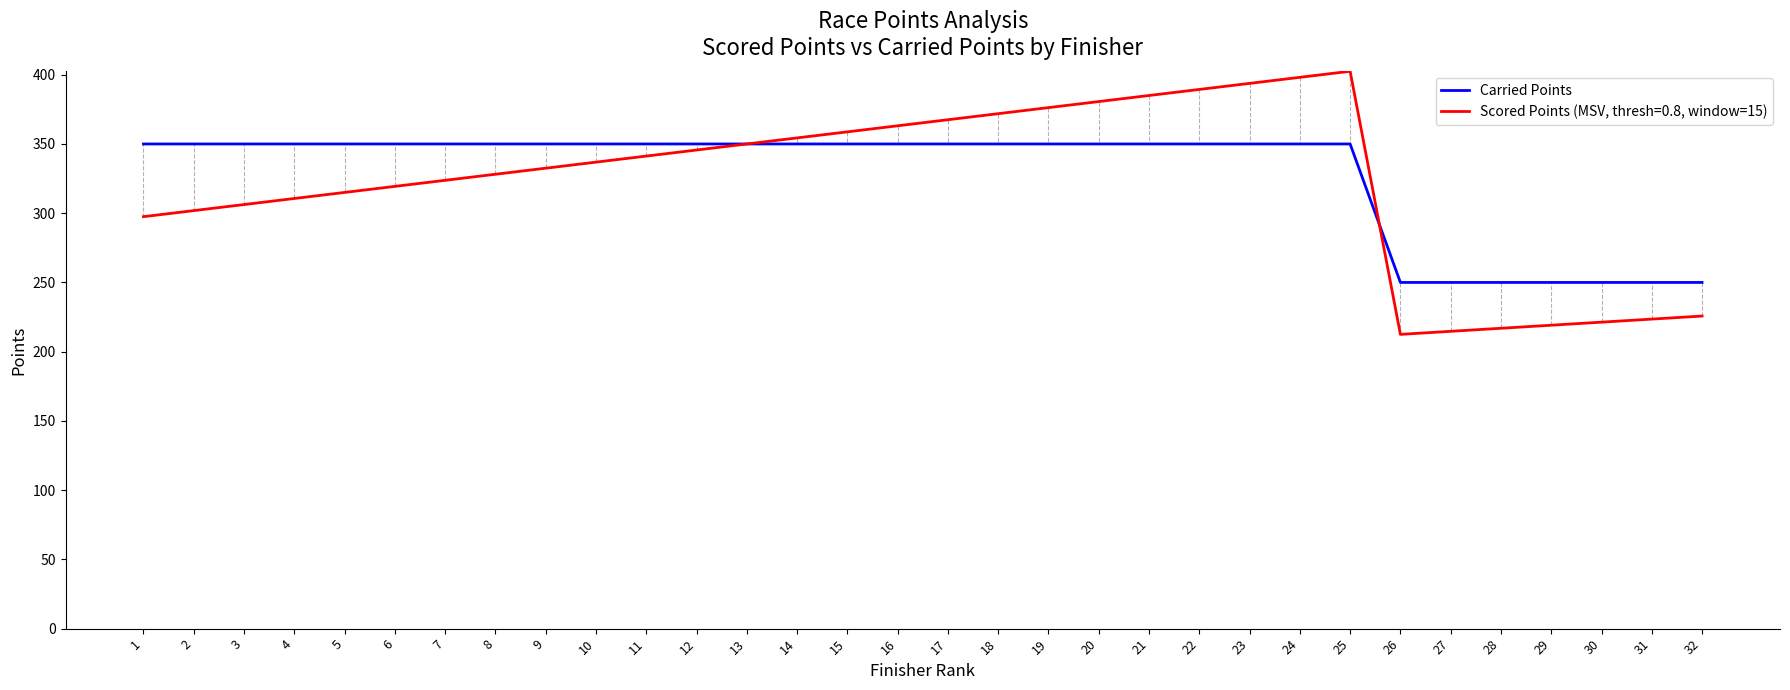

The Carried Points series shows 438.5 at 30. True or false?

False